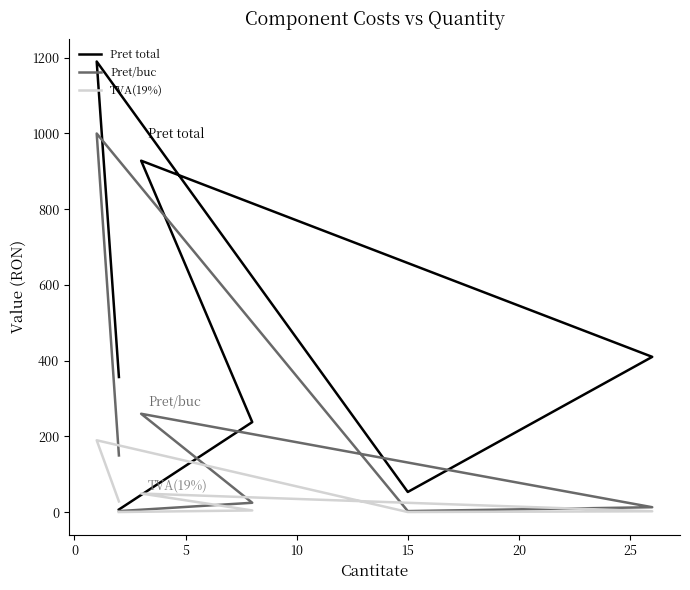

Which series changed the most between 0 and 5?

Pret total